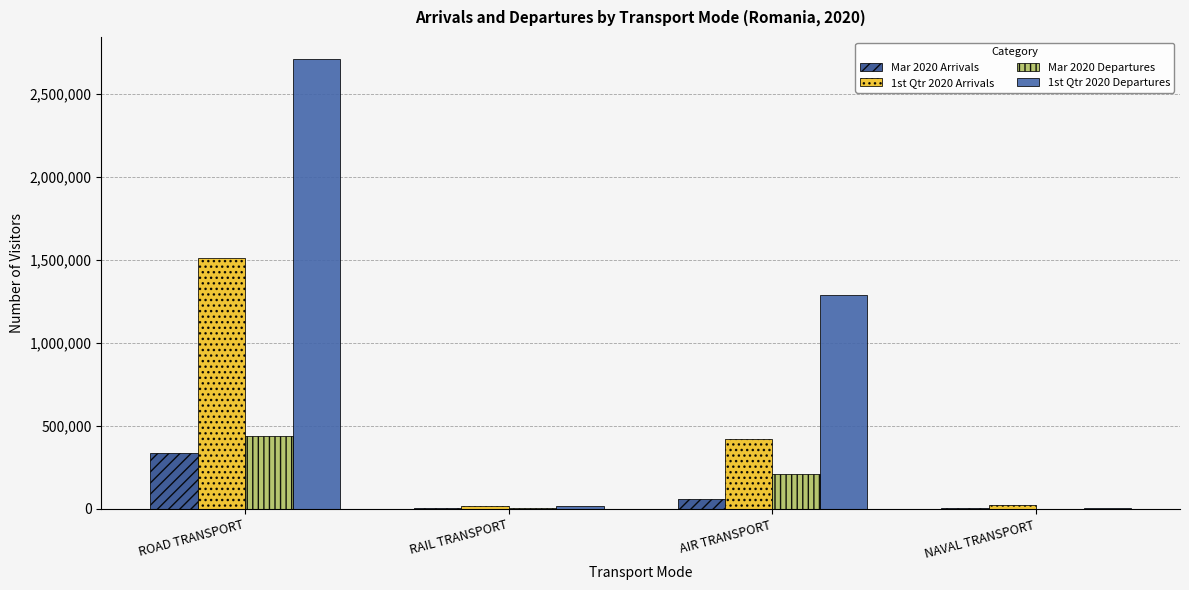

Which category has the highest value in the Mar 2020 Departures series?

ROAD TRANSPORT